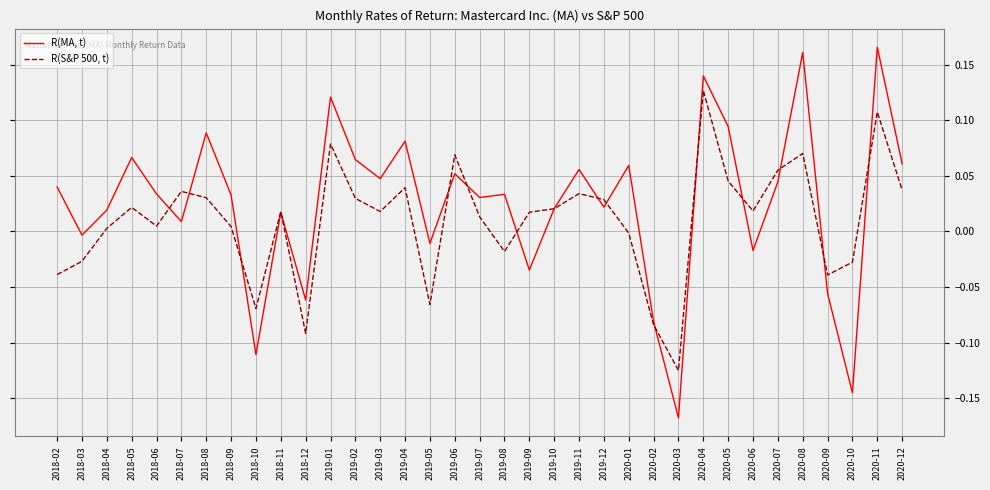

Where is the first local maximum for R(S&P 500, t)?

2018-05